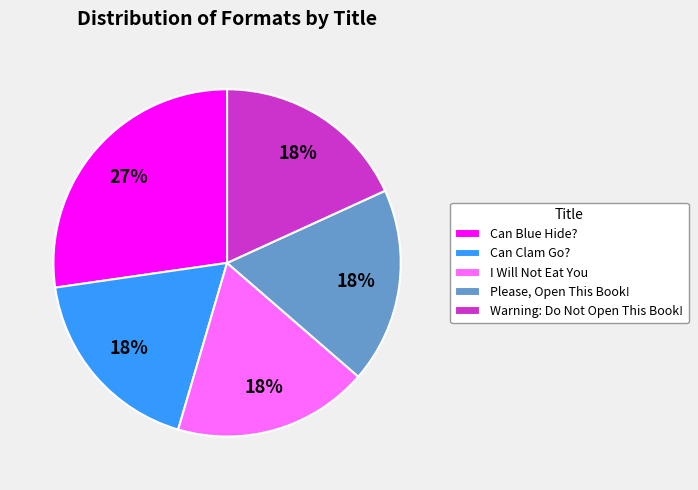

Count the number of slices in the pie.

5